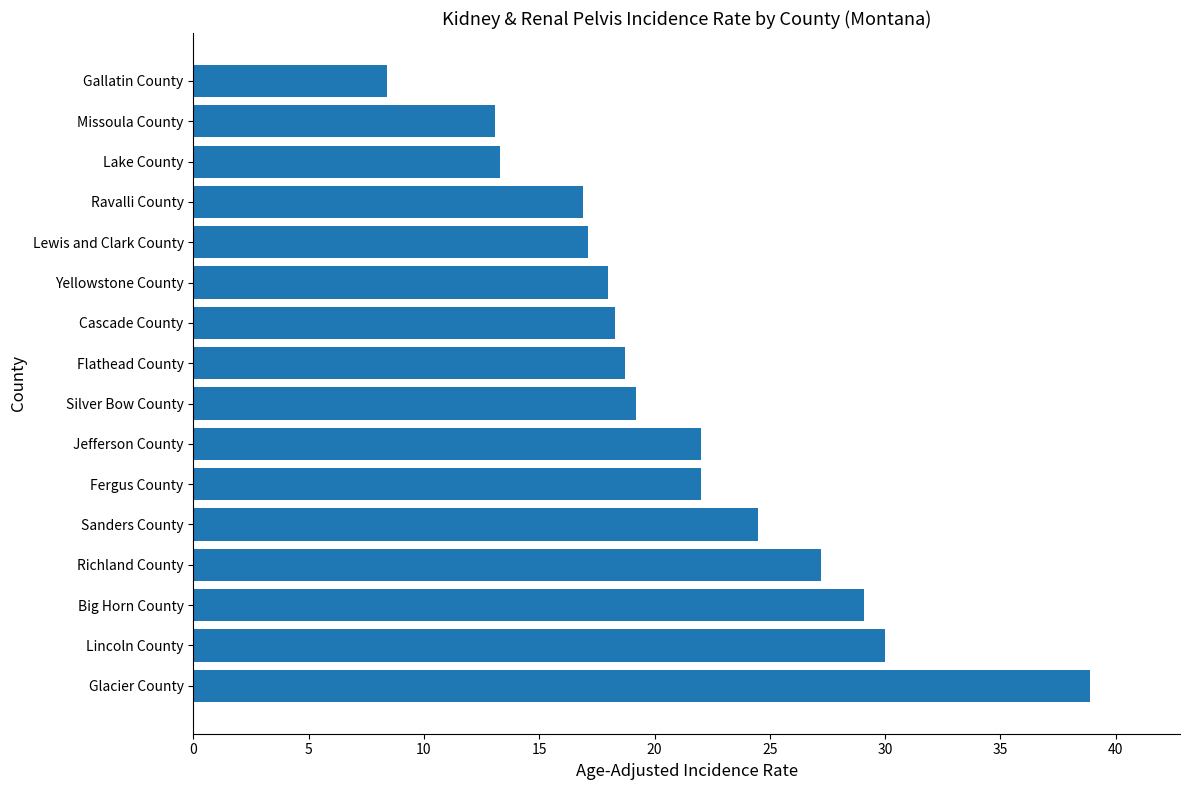

What is the average value?

21.0